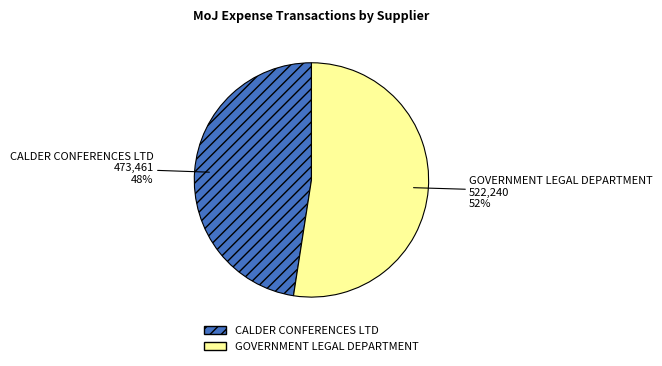

To the nearest percent, what is the combined percentage of CALDER CONFERENCES LTD and GOVERNMENT LEGAL DEPARTMENT?

100%